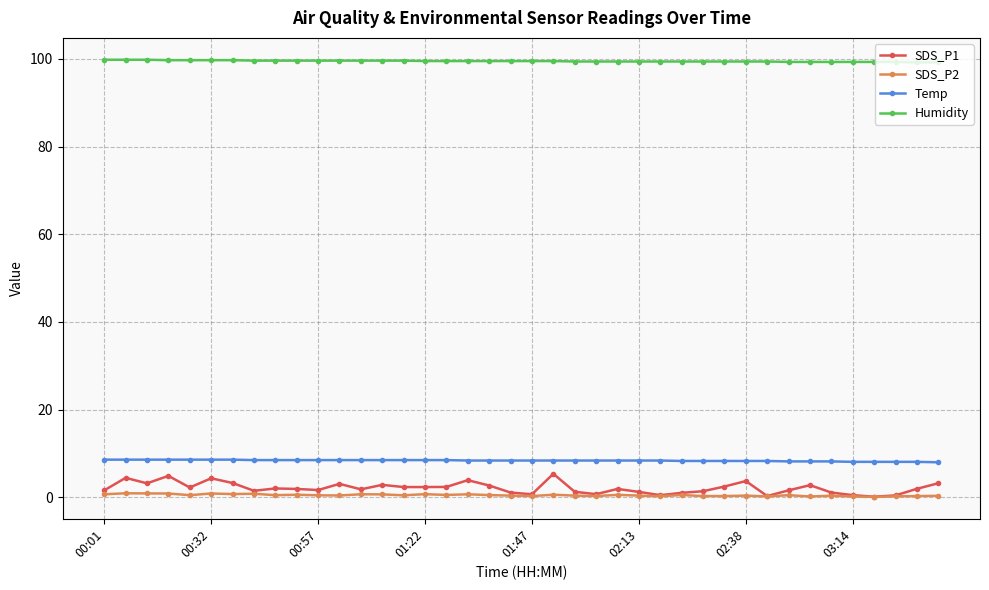

What is the value of the Humidity point at the 39th from the left?

99.2